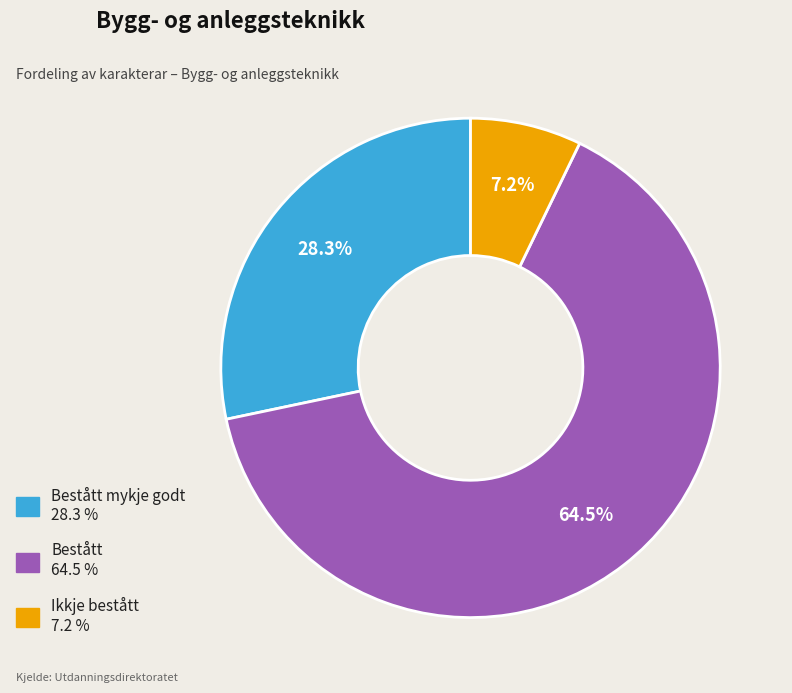

Is there any slice that represents more than half of the pie?

Yes